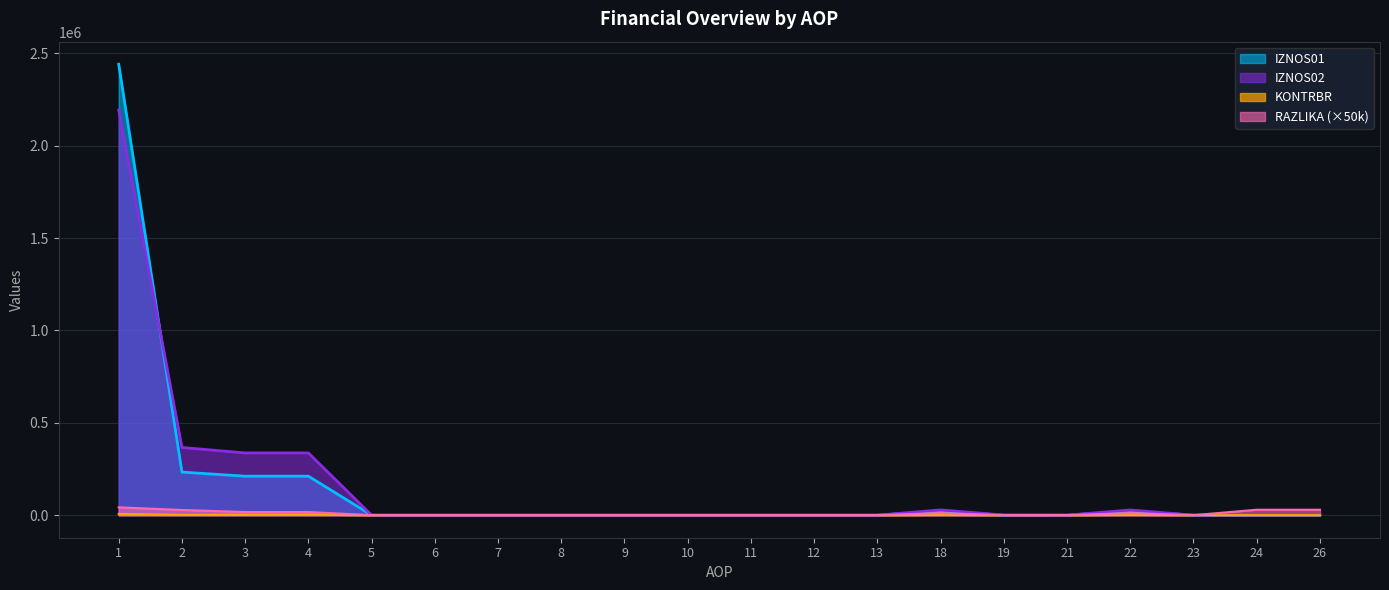

What is the difference between the second highest and second lowest values in the IZNOS02 series?

366696.2